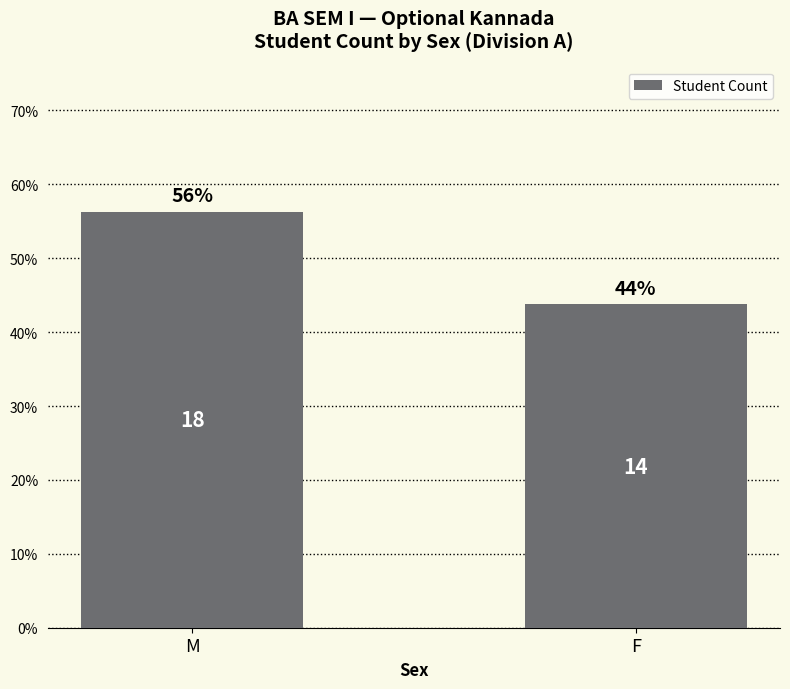

Does the chart contain any negative values?

No